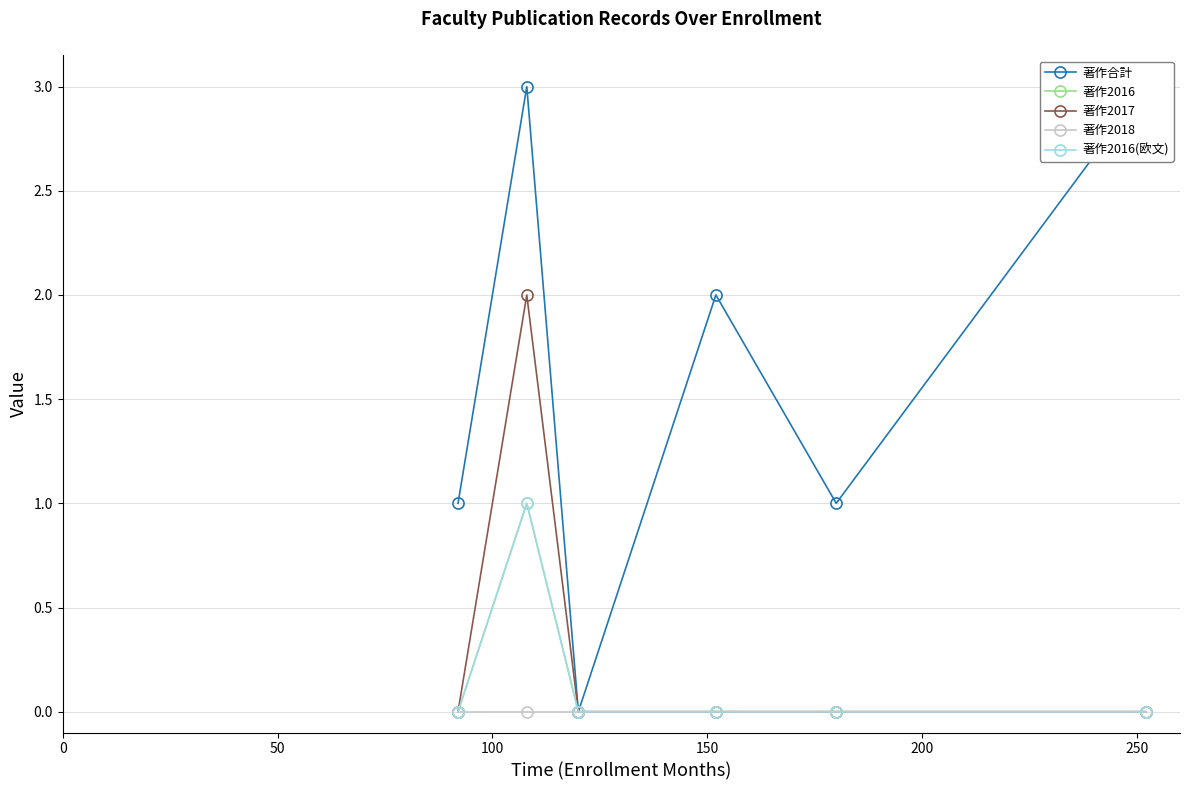

List the series in order of their peak value, highest first.

著作合計, 著作2017, 著作2016, 著作2016(欧文), 著作2018